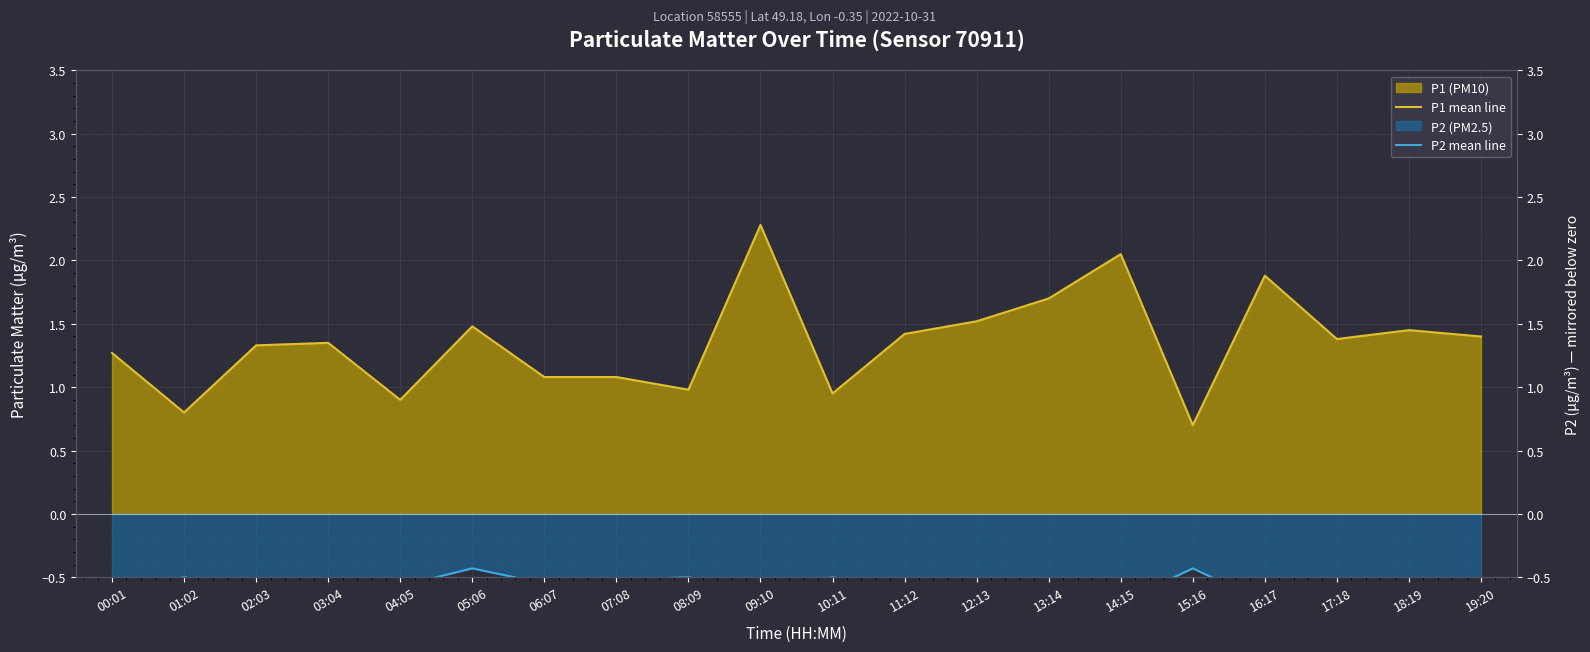

The P1 mean line series shows 1.1 at 07:08. True or false?

True